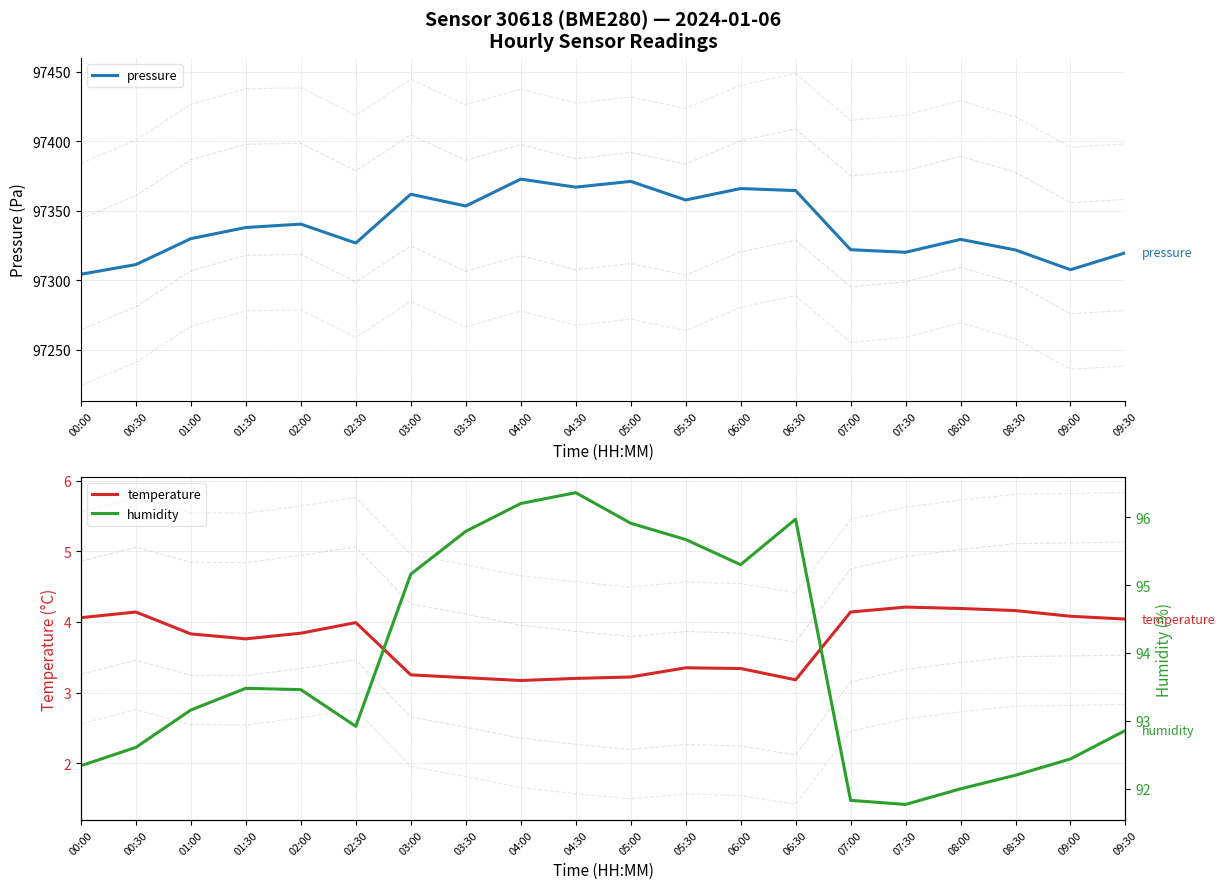

True or false: temperature has more than 0 interior local peaks.

True